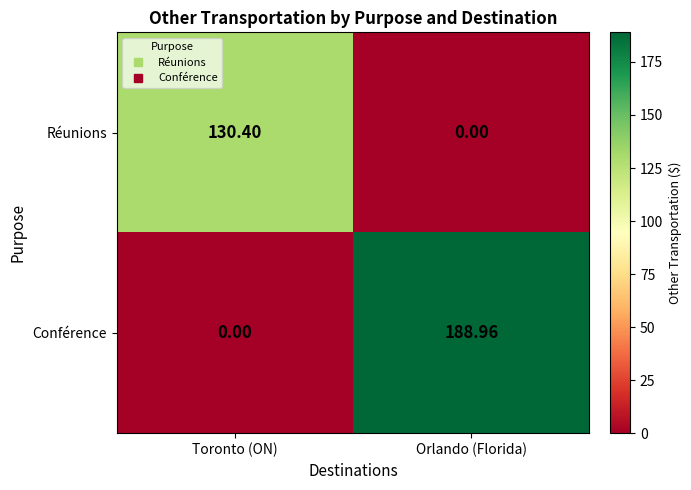

At which label is Conférence closest to 94?

Toronto (ON)